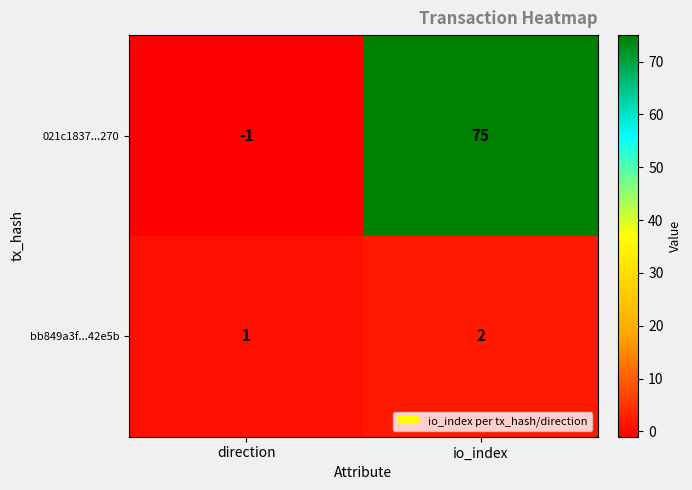

Where is bb849a3f...42e5b nearest to the value 1?

direction